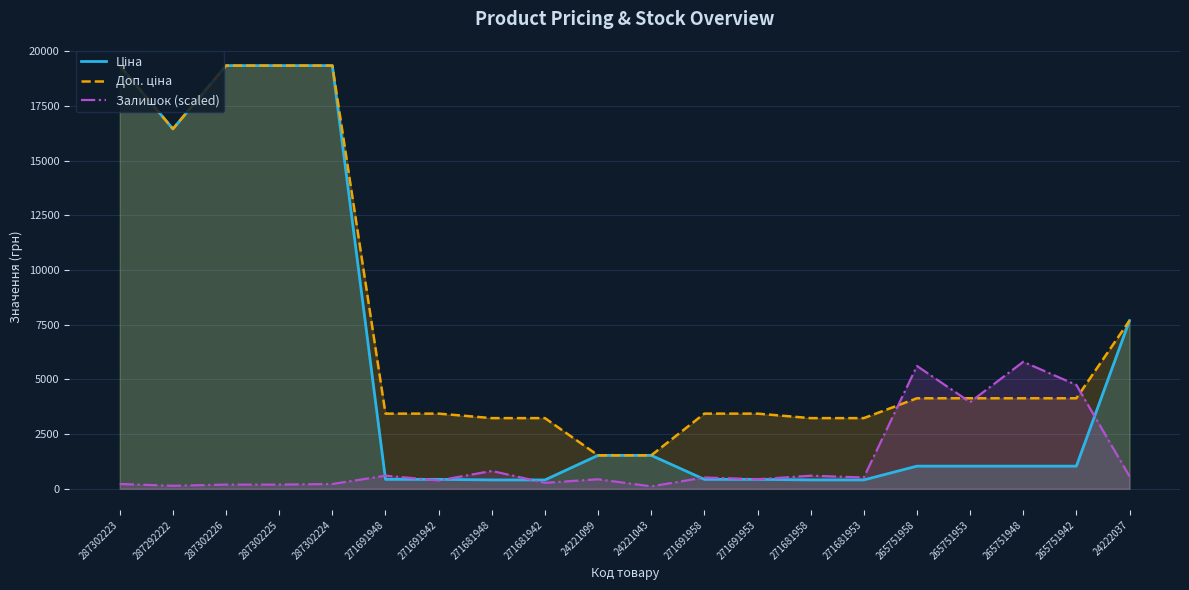

What is the lowest value of the Ціна series?

403.6